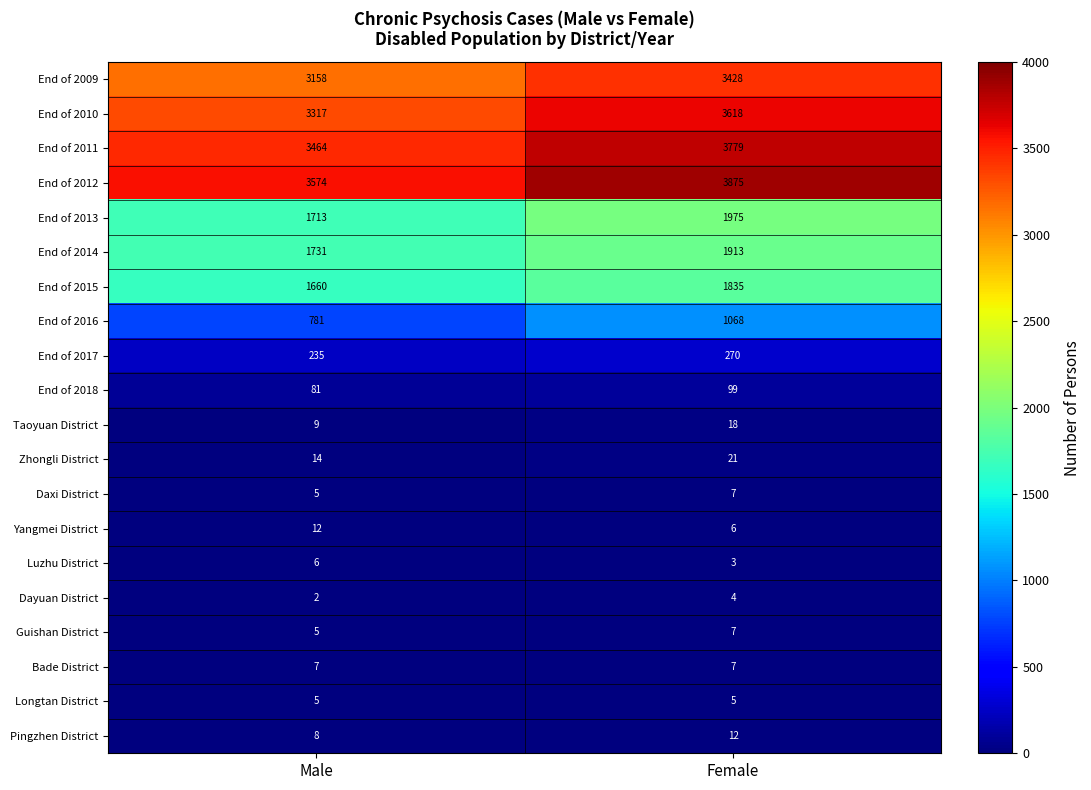

Rank the categories by End of 2013 value from lowest to highest.

Male, Female